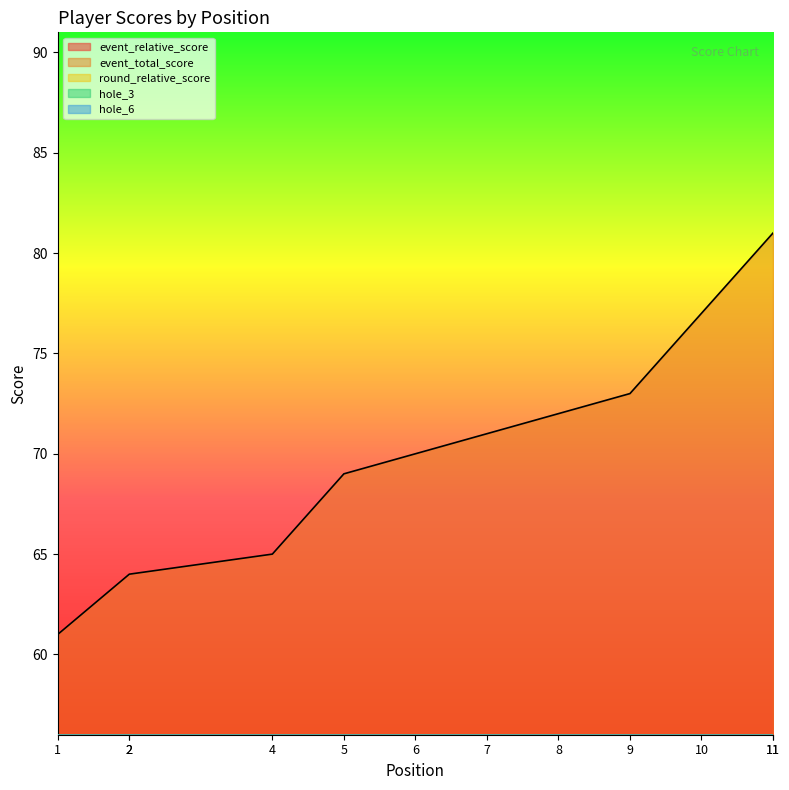

How many interior local valleys does the hole_3 series have?

1